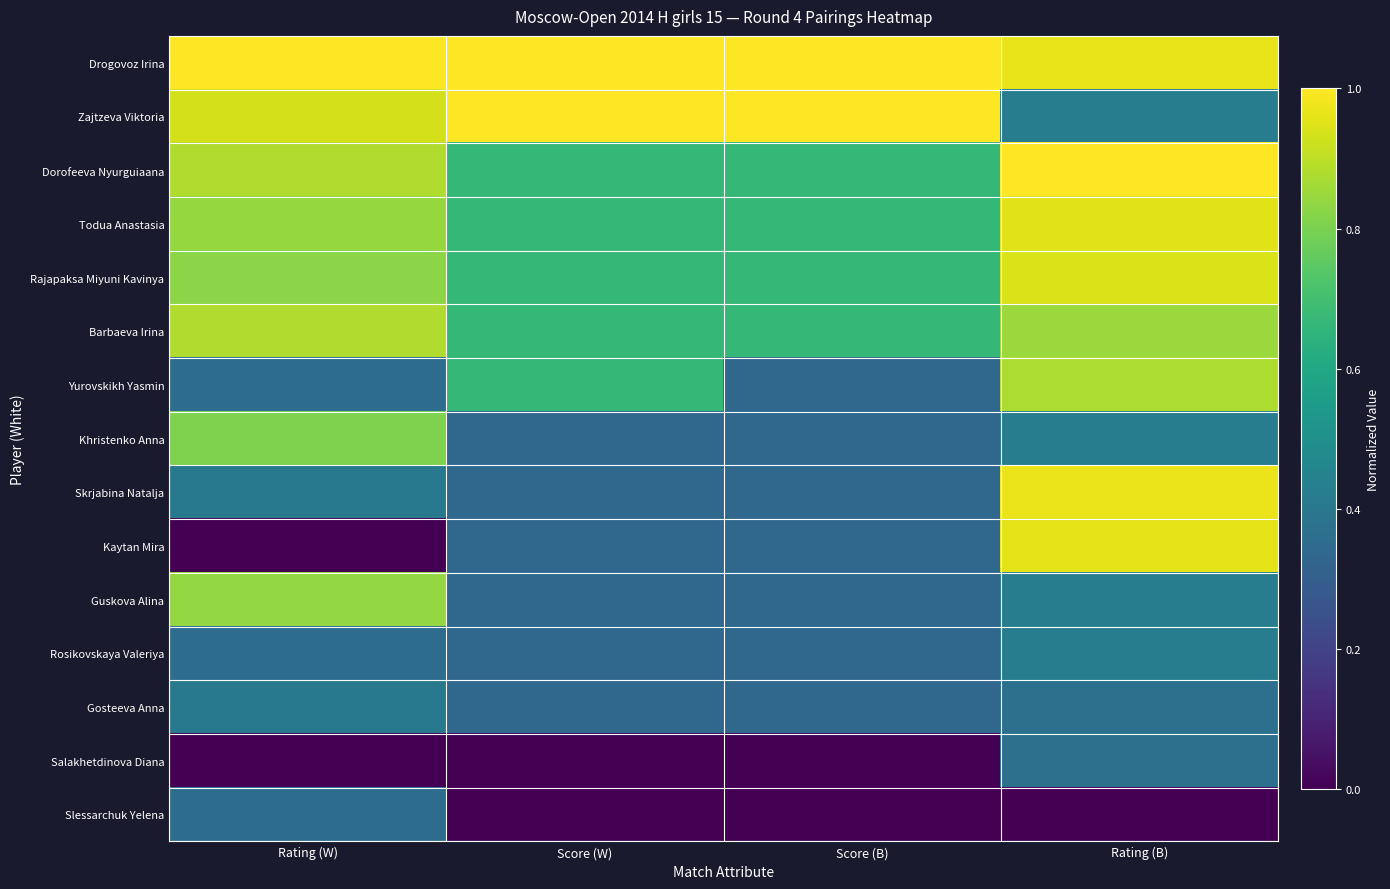

At how many categories does at least one series exceed 0?

4